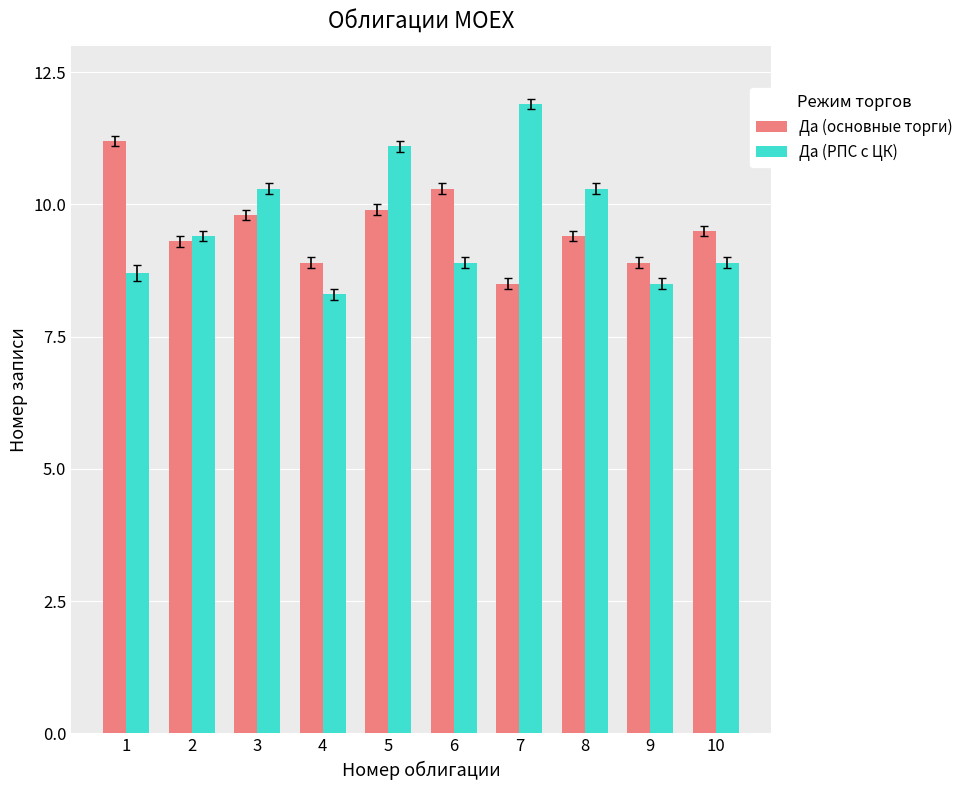

Are the bars grouped side by side (vs. stacked)?

Yes